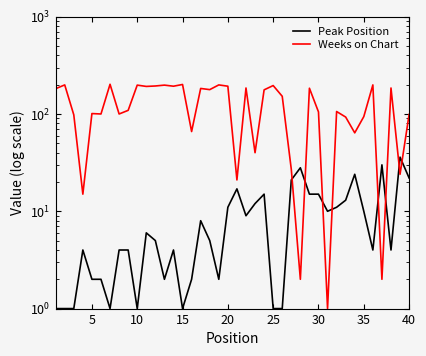

What is the label of the 15th point from the right?

25